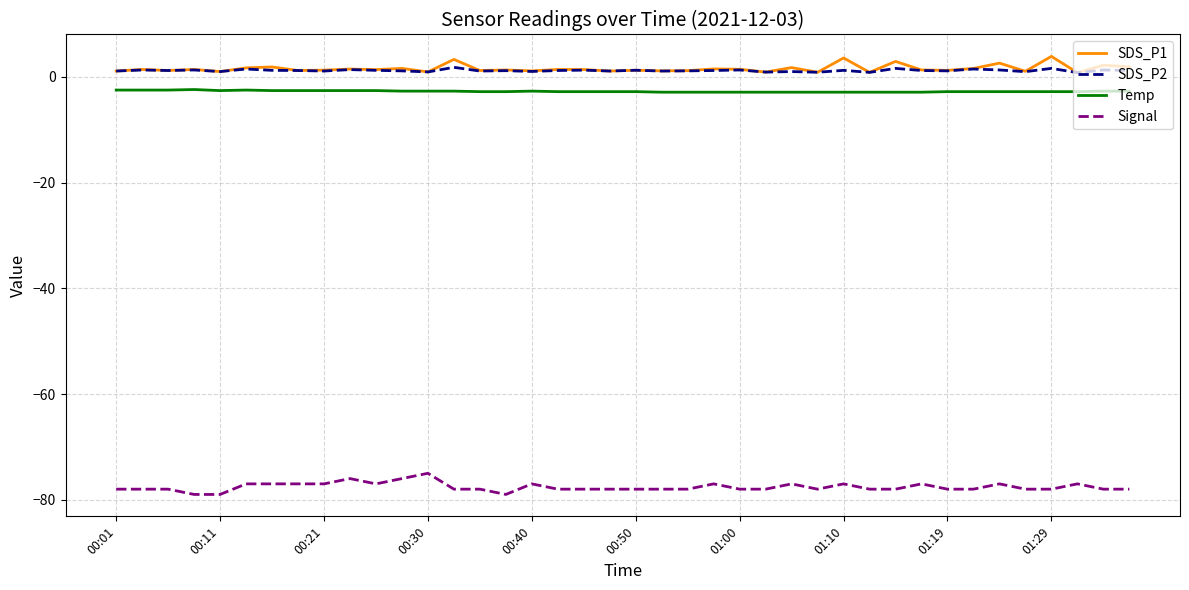

What is the maximum value shown in the chart?

3.9